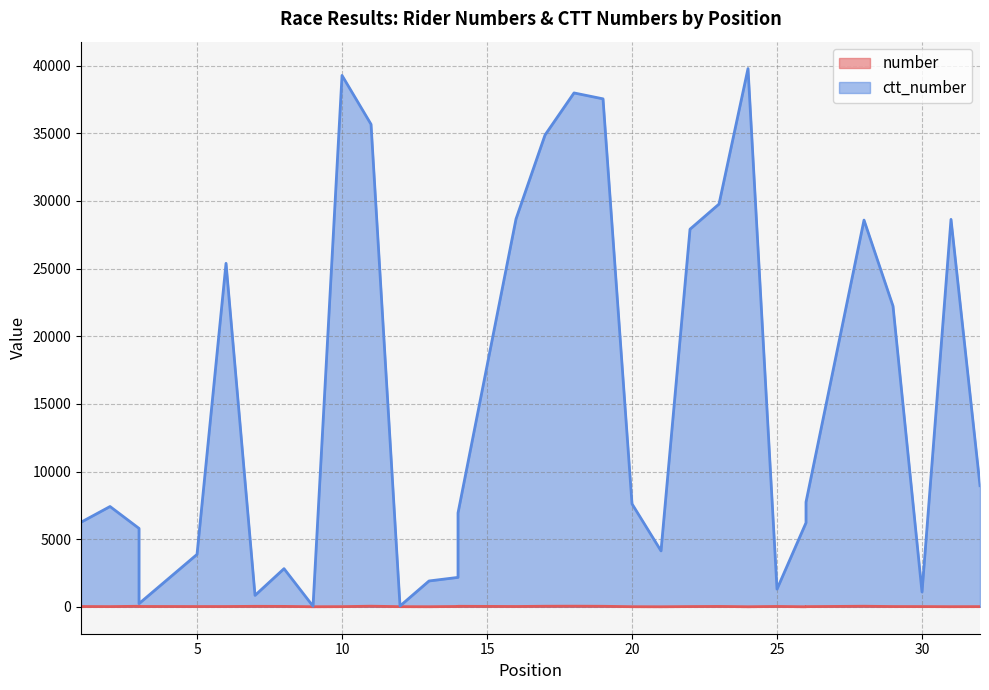

What is the difference between the highest and lowest values at 19?

37507